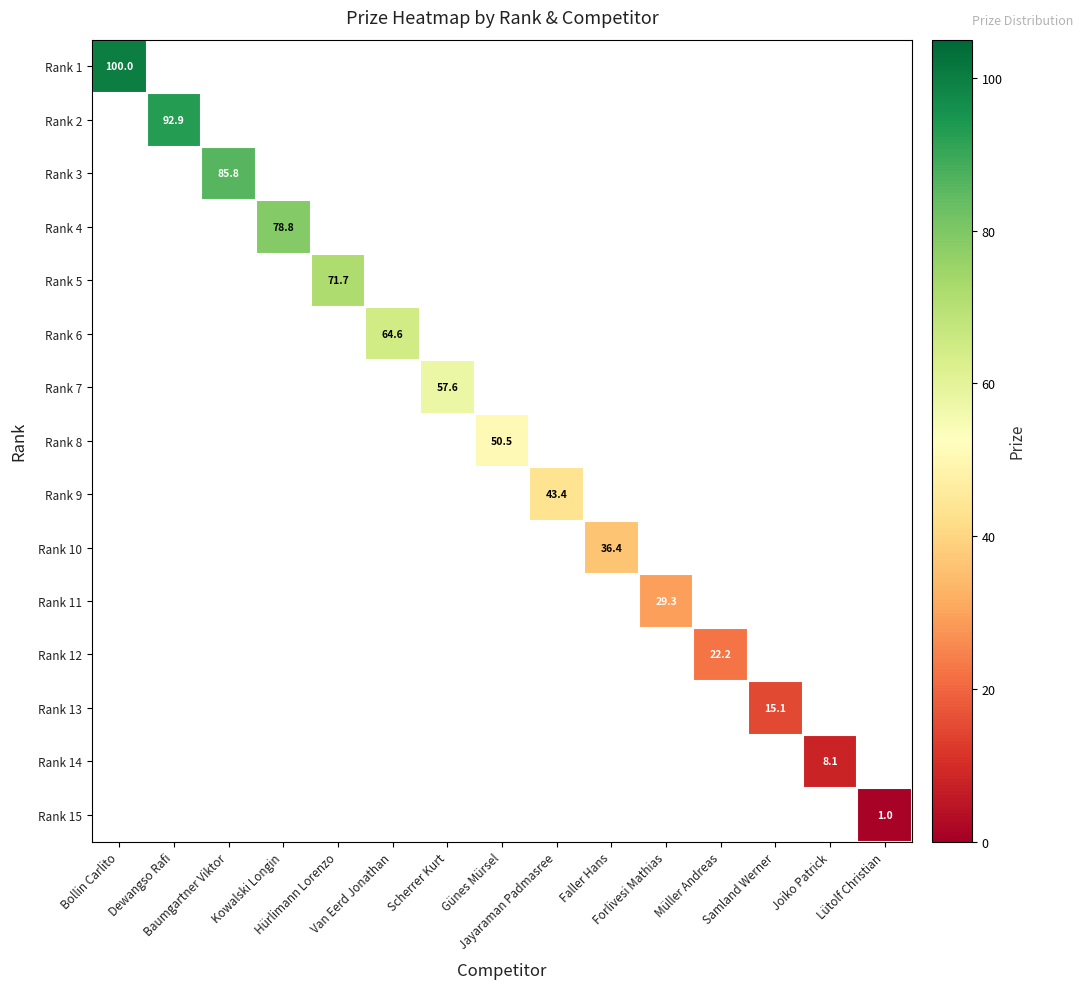

Is it true that Rank 13 equals 15.1 at Samland Werner?

True